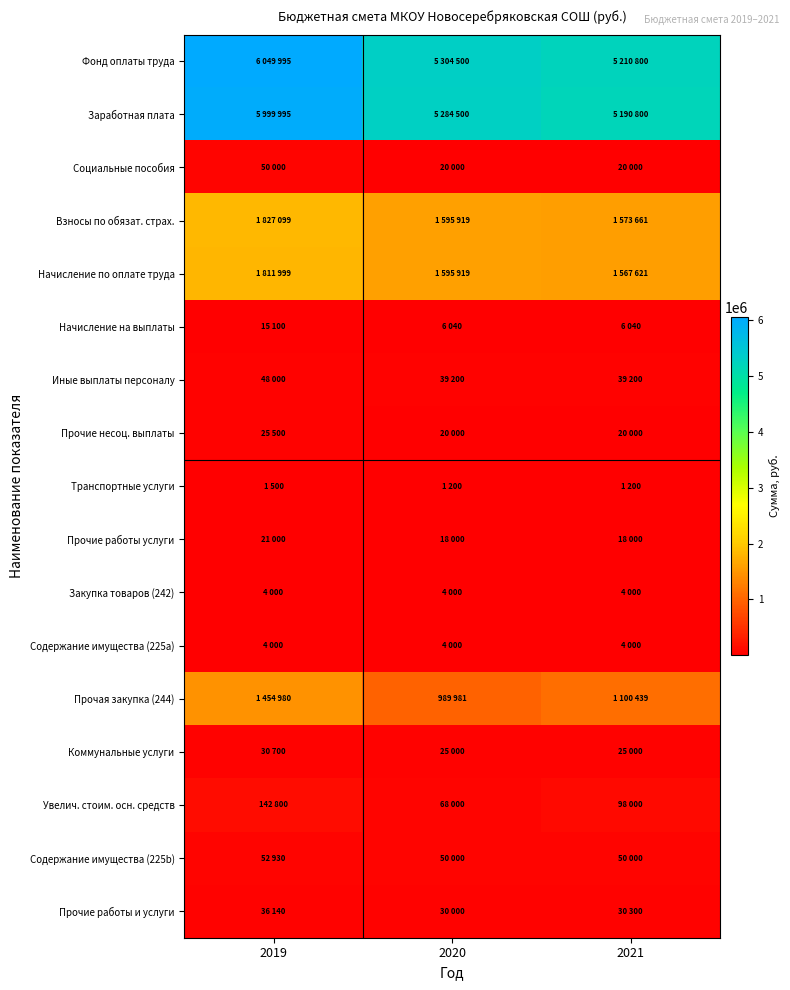

Reading right to left, what are all the values shown in this chart?

Фонд оплаты труда: 2021=5210800	2020=5304500	2019=6049995
Заработная плата: 2021=5190800	2020=5284500	2019=5999995
Социальные пособия: 2021=20000	2020=20000	2019=50000
Взносы по обязат. страх.: 2021=1573661	2020=1595919	2019=1827099
Начисление по оплате труда: 2021=1567621	2020=1595919	2019=1811999
Начисление на выплаты: 2021=6040	2020=6040	2019=15100
Иные выплаты персоналу: 2021=39200	2020=39200	2019=48000
Прочие несоц. выплаты: 2021=20000	2020=20000	2019=25500
Транспортные услуги: 2021=1200	2020=1200	2019=1500
Прочие работы услуги: 2021=18000	2020=18000	2019=21000
Закупка товаров (242): 2021=4000	2020=4000	2019=4000
Содержание имущества (225a): 2021=4000	2020=4000	2019=4000
Прочая закупка (244): 2021=1100439	2020=989981	2019=1454980
Коммунальные услуги: 2021=25000	2020=25000	2019=30700
Увелич. стоим. осн. средств: 2021=98000	2020=68000	2019=142800
Содержание имущества (225b): 2021=50000	2020=50000	2019=52930
Прочие работы и услуги: 2021=30300	2020=30000	2019=36140